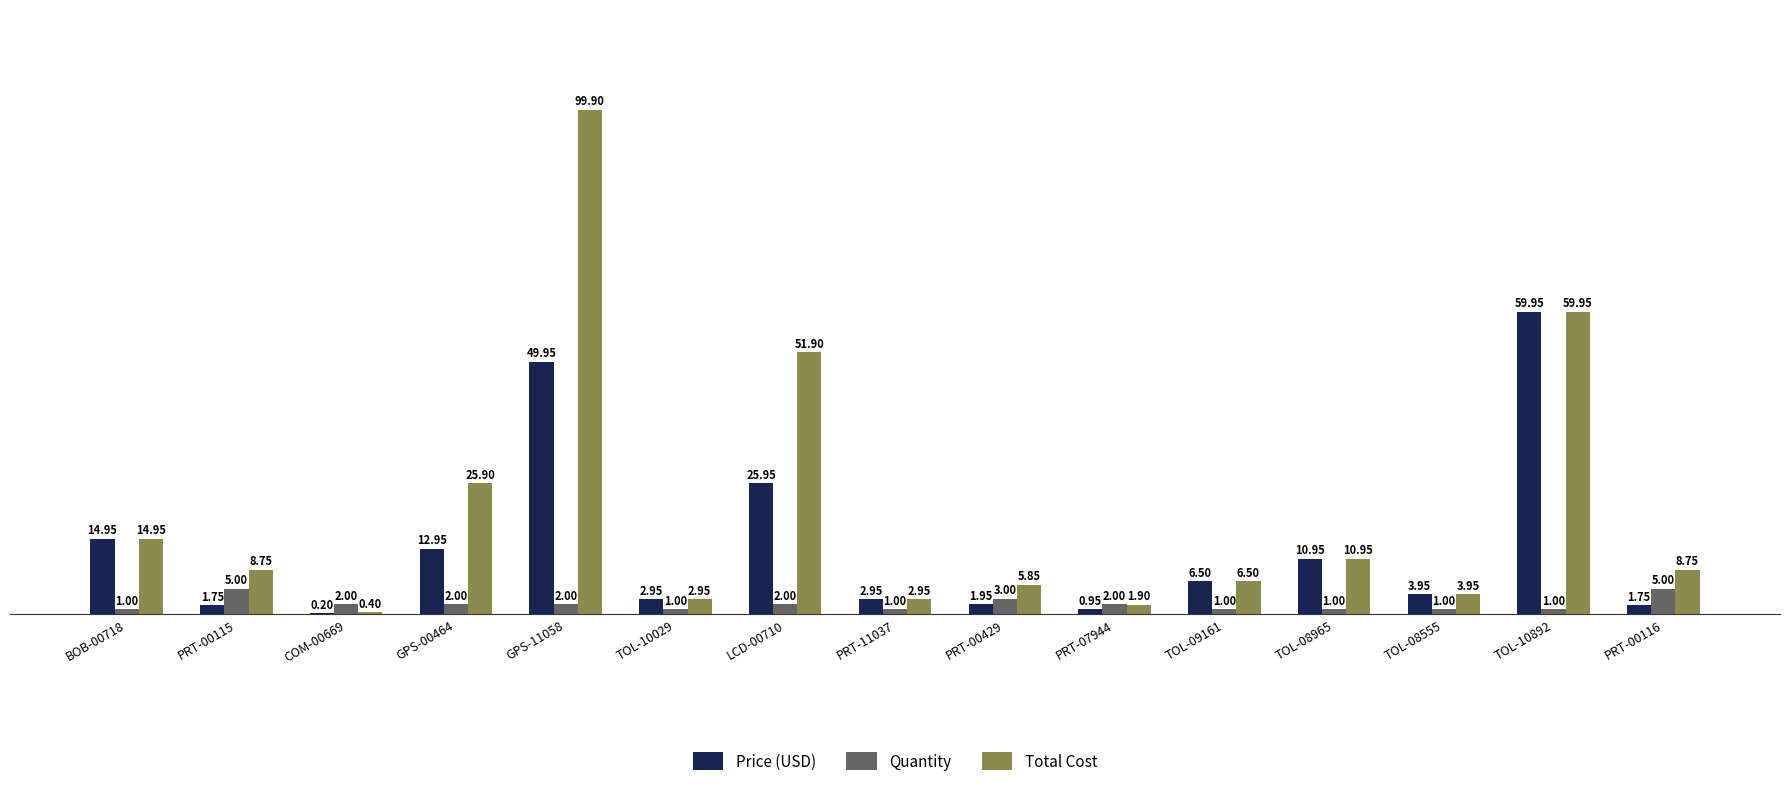

What is the greatest value displayed?

99.9